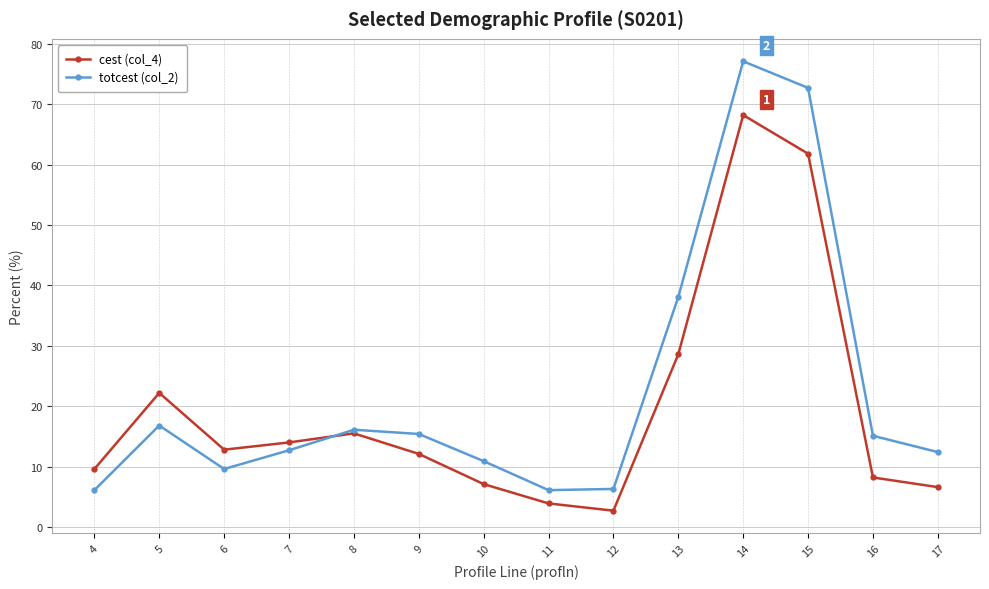

Rank the series by their maximum value, from lowest to highest.

cest (col_4), totcest (col_2)